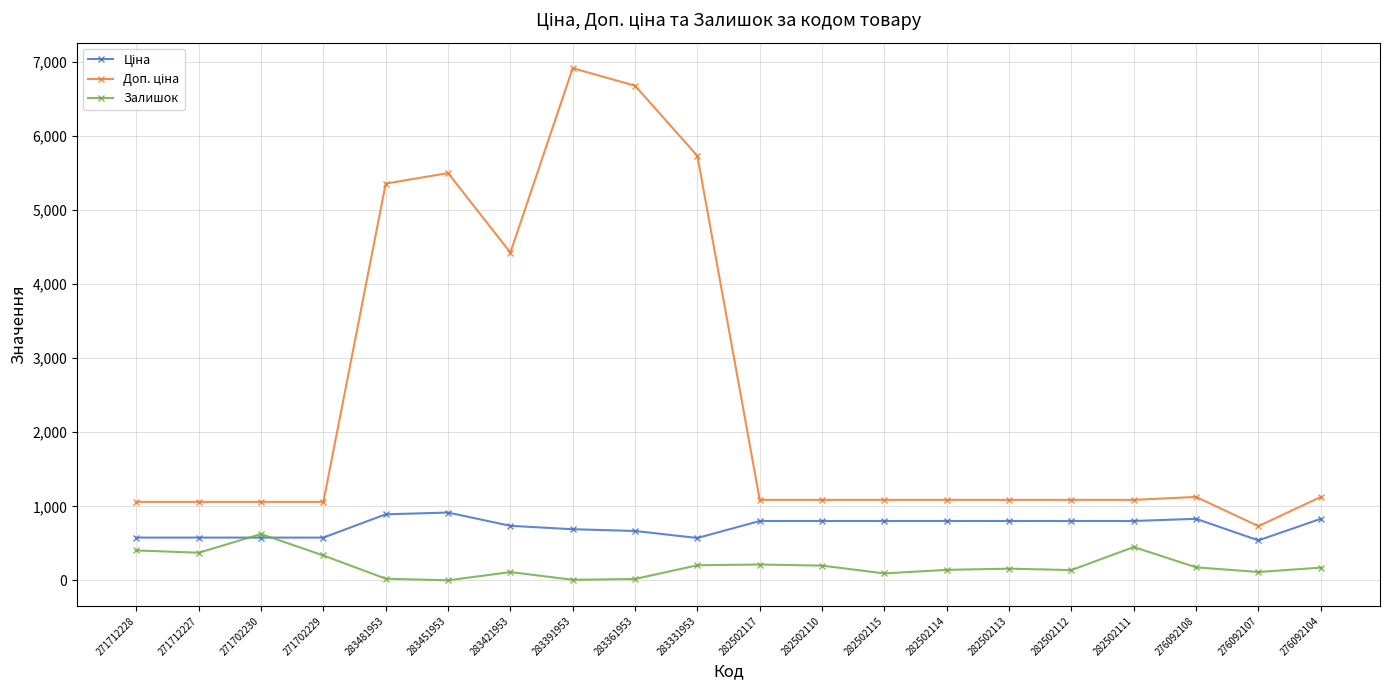

What is the sum of all Залишок values?

3982.0